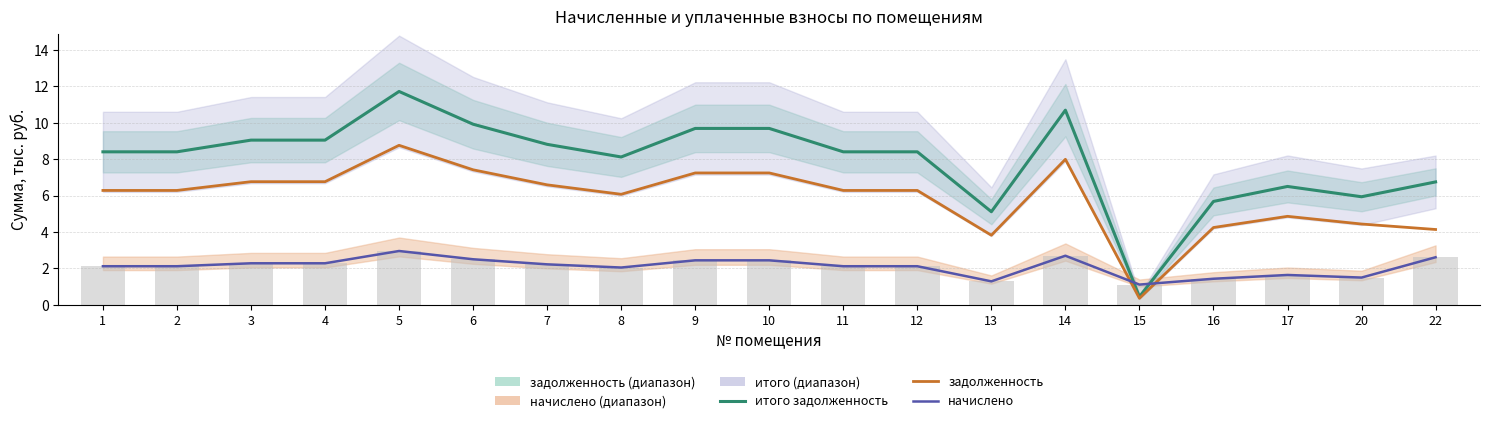

Reading left to right, extract all data points from this chart.

итого задолженность: 8.4	8.4	9.0	9.0	11.7	9.9	8.8	8.1	9.7	9.7	8.4	8.4	5.1	10.7	0.4	5.7	6.5	5.9	6.7
задолженность: 6.3	6.3	6.8	6.8	8.8	7.4	6.6	6.1	7.2	7.2	6.3	6.3	3.8	8.0	0.4	4.2	4.9	4.4	4.1
начислено: 2.1	2.1	2.3	2.3	3.0	2.5	2.2	2.0	2.4	2.4	2.1	2.1	1.3	2.7	1.1	1.4	1.6	1.5	2.6